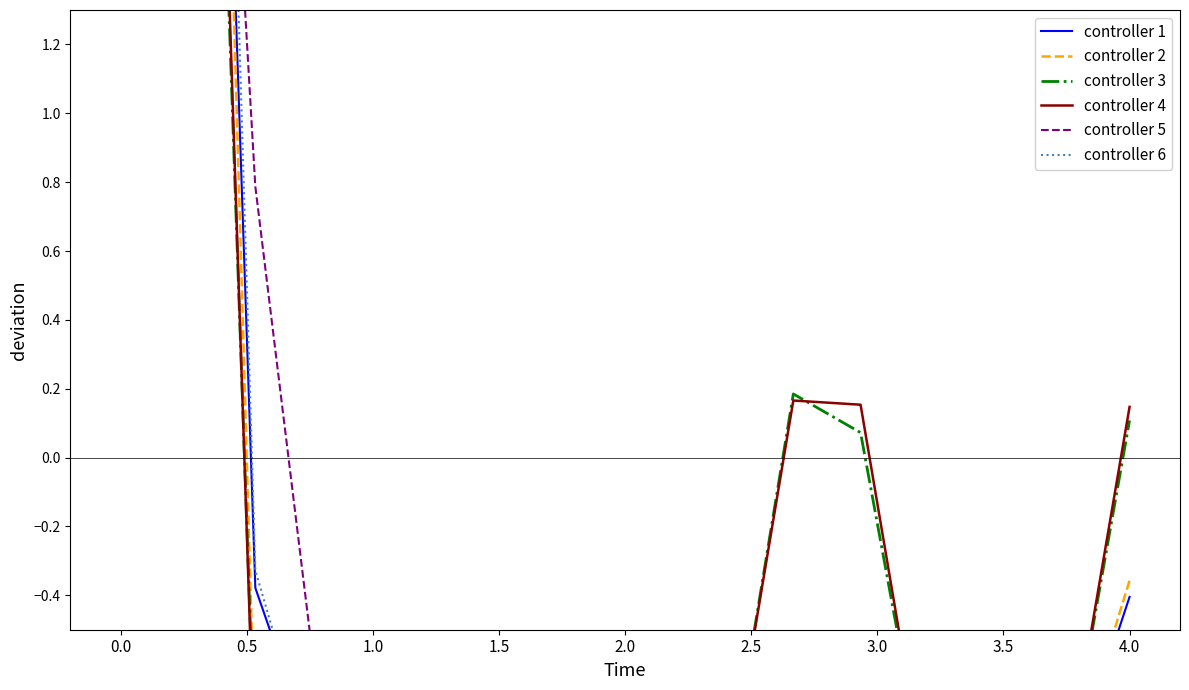

How many values in the controller 6 series exceed 0?

2